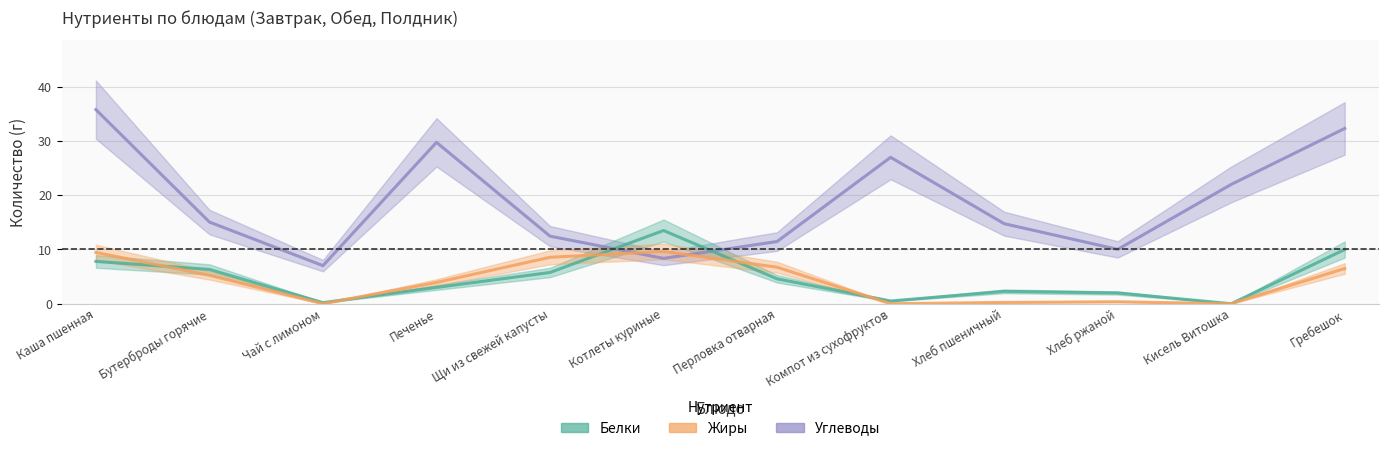

In Белки, how many points are higher than both neighbors (excluding endpoints)?

2